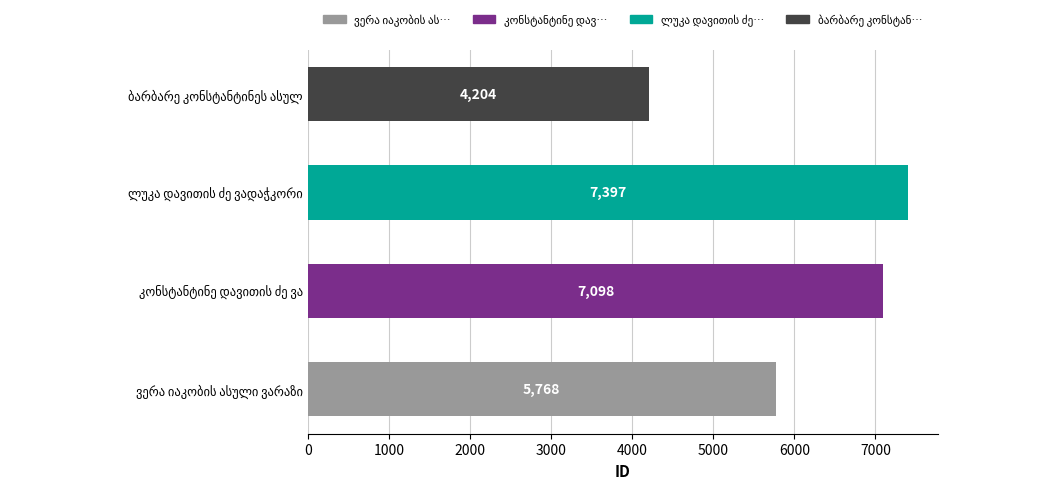

What is the difference between the maximum and second lowest values?

1629